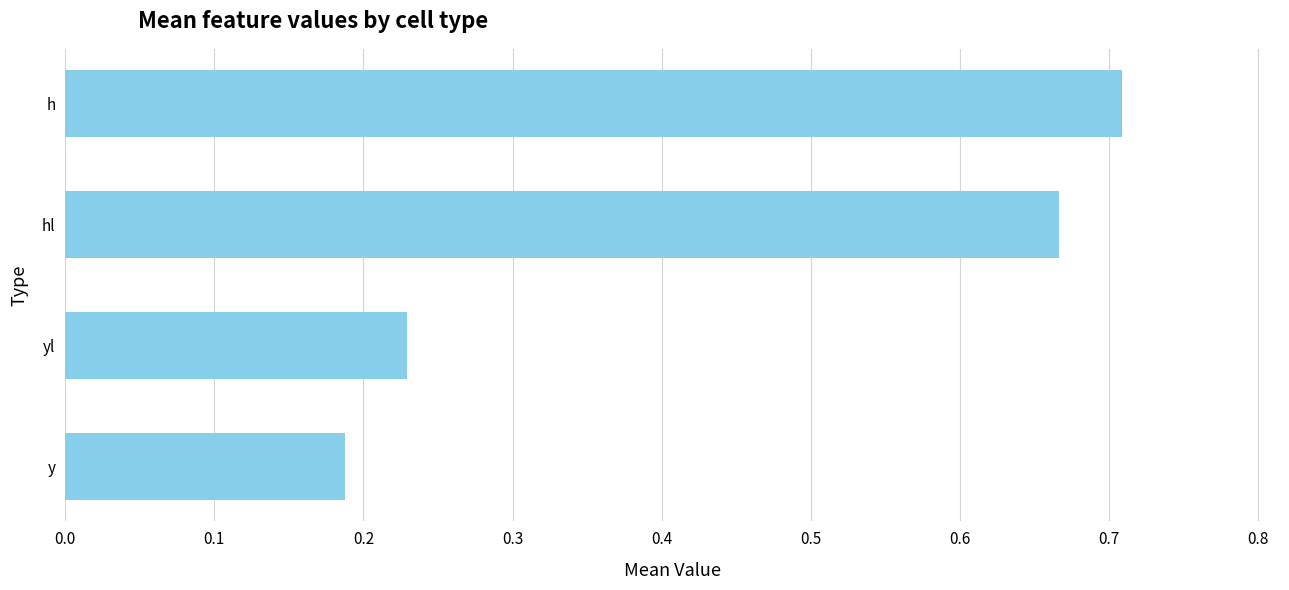

At which label is the value closest to 0?

y